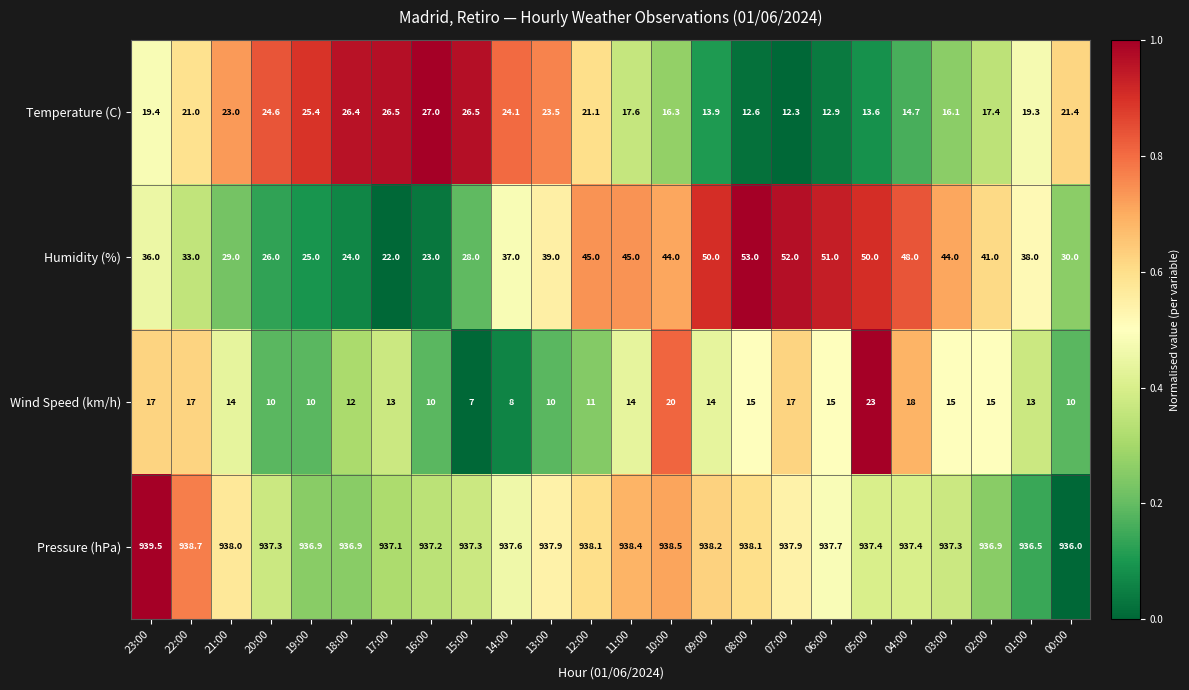

Rank the series at 05:00 from highest to lowest value.

Pressure (hPa), Humidity (%), Wind Speed (km/h), Temperature (C)